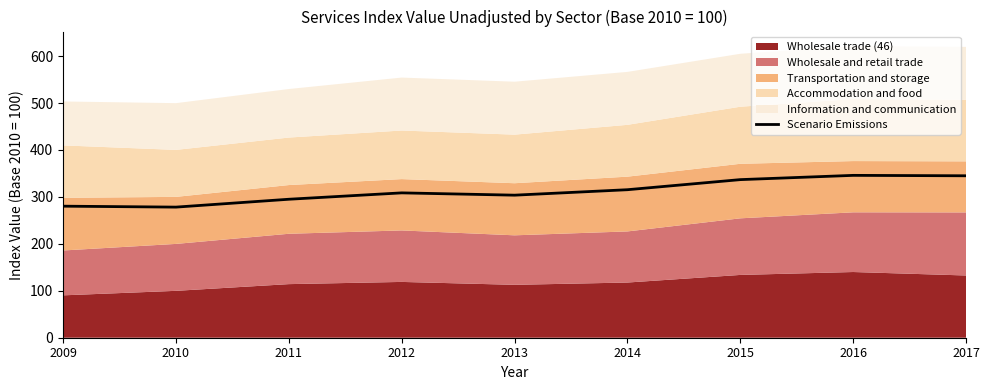

What is the ratio of the value at 2009 to the value at 2010?

1.0